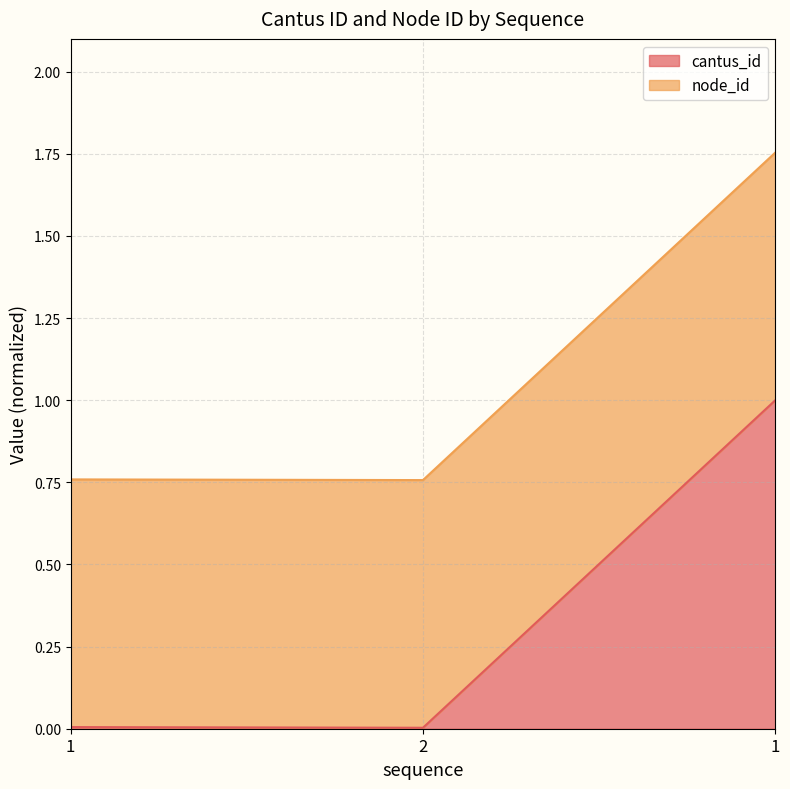

True or false: the data shows 0.0 at 2.

False